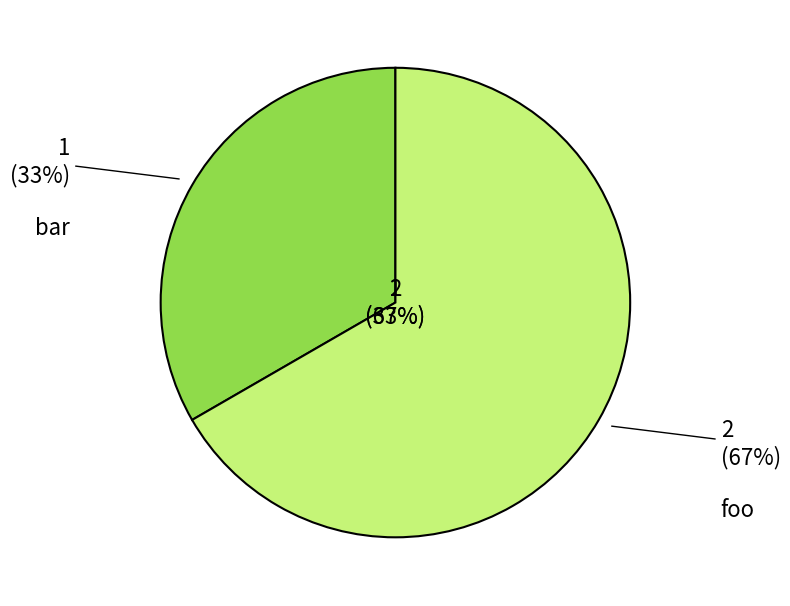

To the nearest percent, what percentage of the pie is foo?

67%